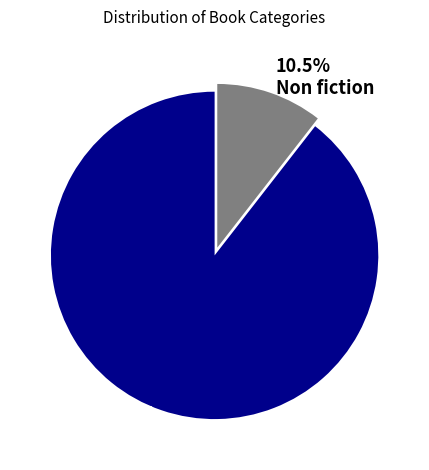

Combined, do 10.5% Non fiction and 89.5% Fiction account for over 50%?

Yes